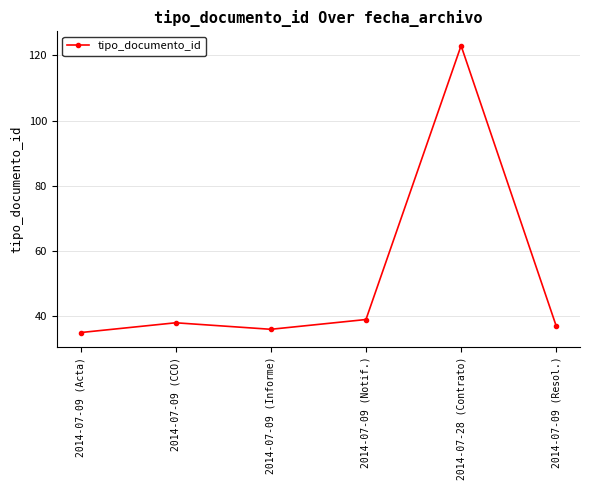

List the labels in order of value, largest first.

2014-07-28 (Contrato), 2014-07-09 (Notif.), 2014-07-09 (CCO), 2014-07-09 (Resol.), 2014-07-09 (Informe), 2014-07-09 (Acta)